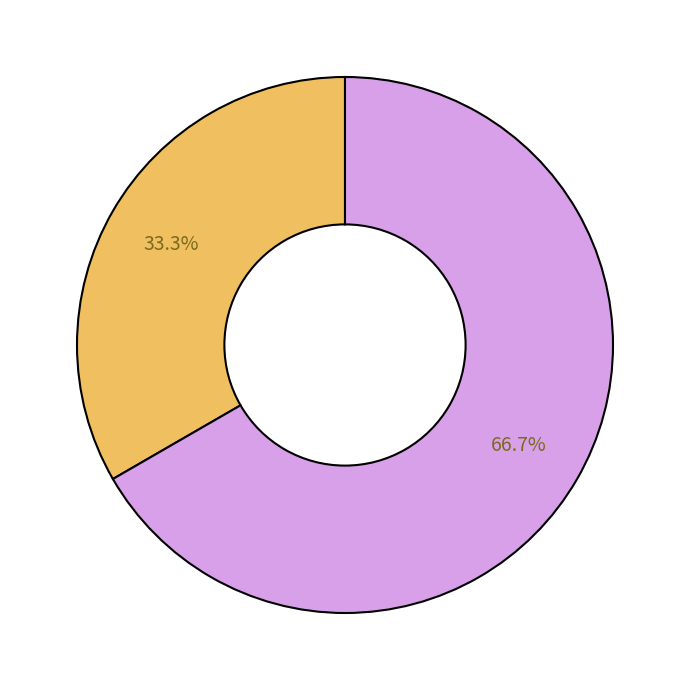

Does any single category account for the majority?

Yes